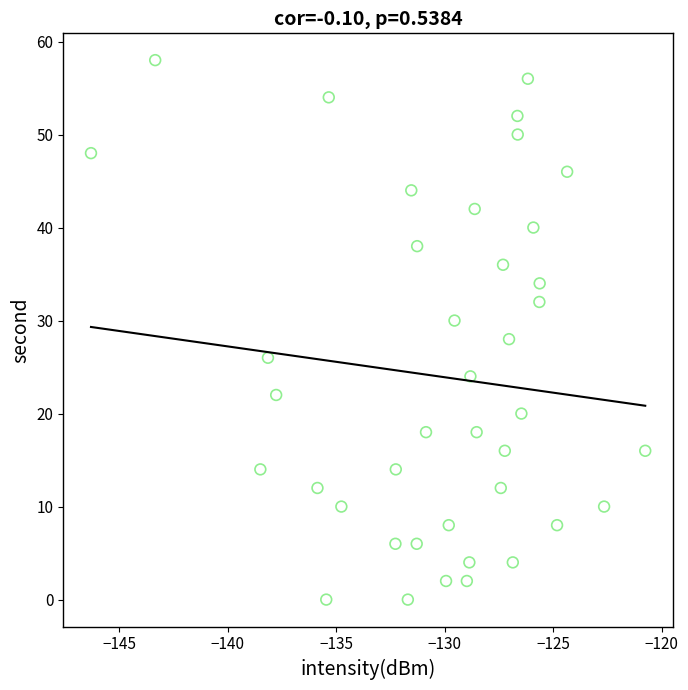

What is the range of Y values (max minus min)?

58